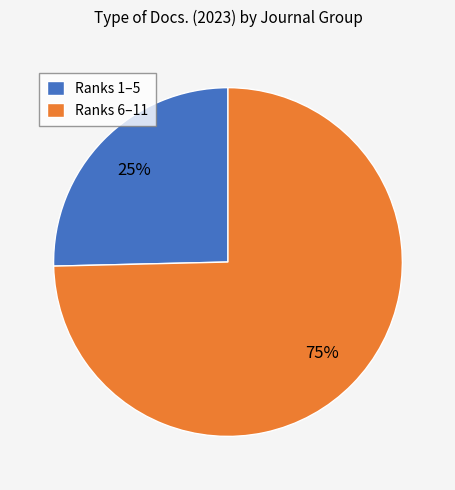

Combined, do Ranks 6–11 and Ranks 1–5 account for over 50%?

Yes